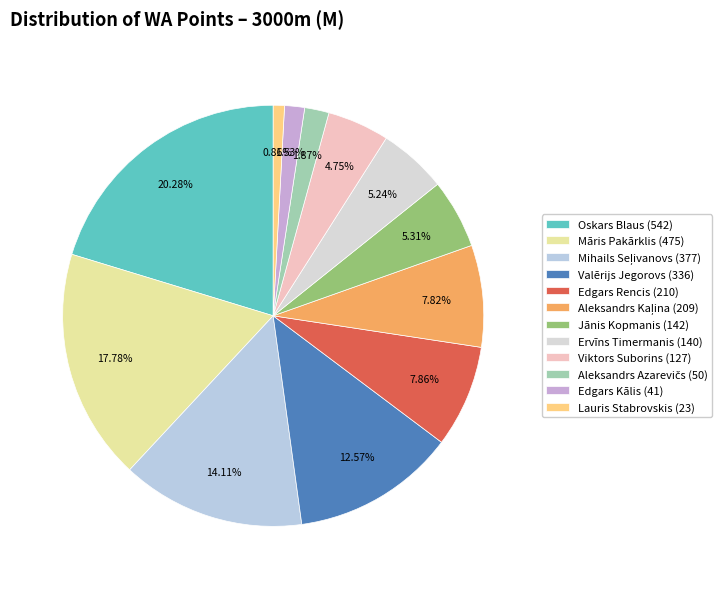

What is the change in value from Māris Pakārklis (475) to Valērijs Jegorovs (336)?

-139